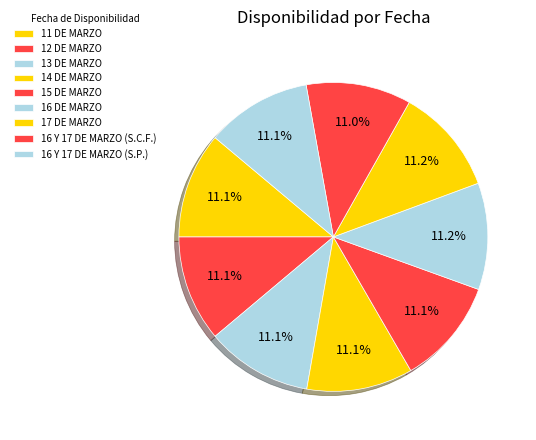

Count the number of slices in the pie.

9